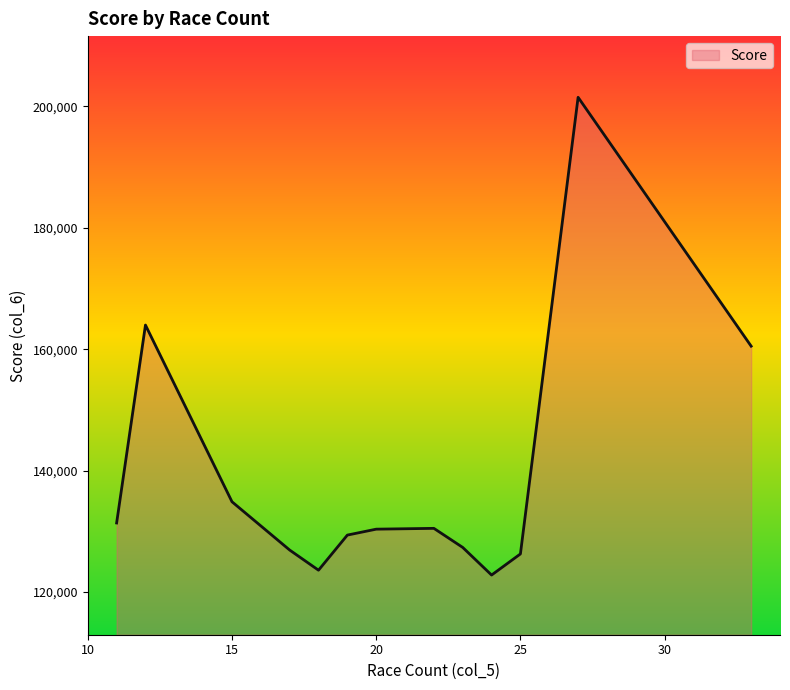

What is the maximum value shown in the chart?

201484.0